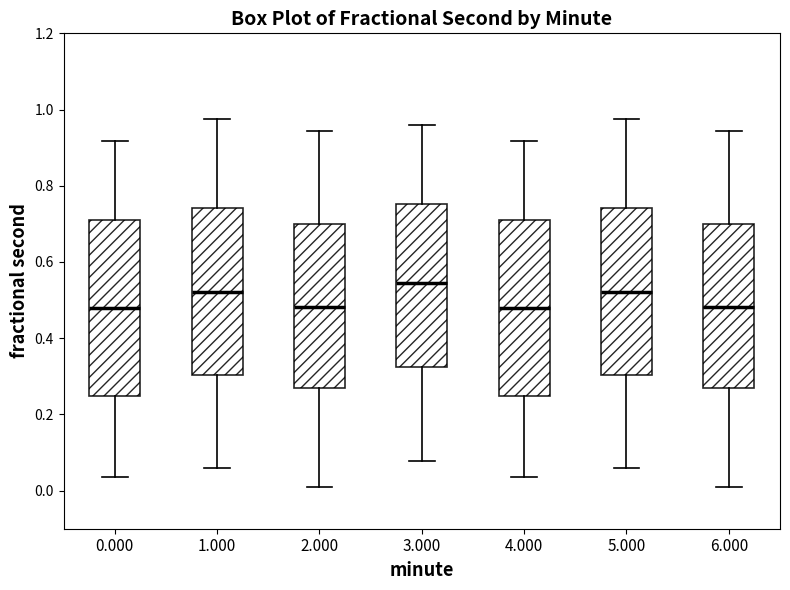

Reading left to right, read every box against the y-axis: the position of its median line, the range the box covers, and the ends of its whiskers. The values are not printed on the chart, so give them approximately, as read against the axis.

0.000: median 0.48, box 0.24 to 0.72, whiskers 0.04 to 0.92
1.000: median 0.52, box 0.30 to 0.74, whiskers 0.06 to 0.98
2.000: median 0.48, box 0.28 to 0.70, whiskers 0.02 to 0.94
3.000: median 0.54, box 0.32 to 0.76, whiskers 0.08 to 0.96
4.000: median 0.48, box 0.24 to 0.72, whiskers 0.04 to 0.92
5.000: median 0.52, box 0.30 to 0.74, whiskers 0.06 to 0.98
6.000: median 0.48, box 0.28 to 0.70, whiskers 0.02 to 0.94